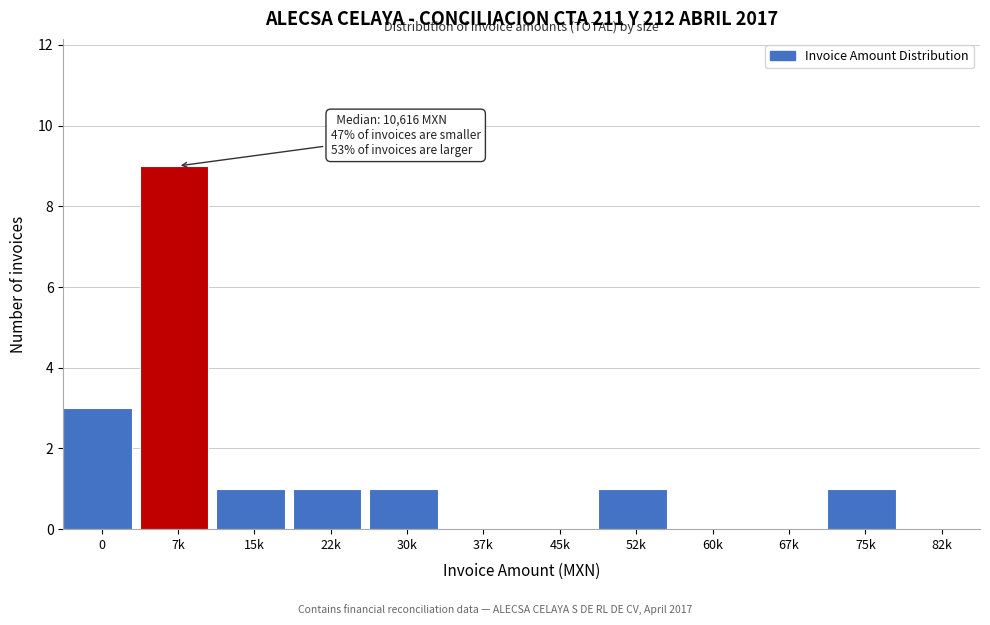

Reading left to right, extract all data points from this chart.

0=3	7k=9	15k=1	22k=1	30k=1	37k=0	45k=0	52k=1	60k=0	67k=0	75k=1	82k=0